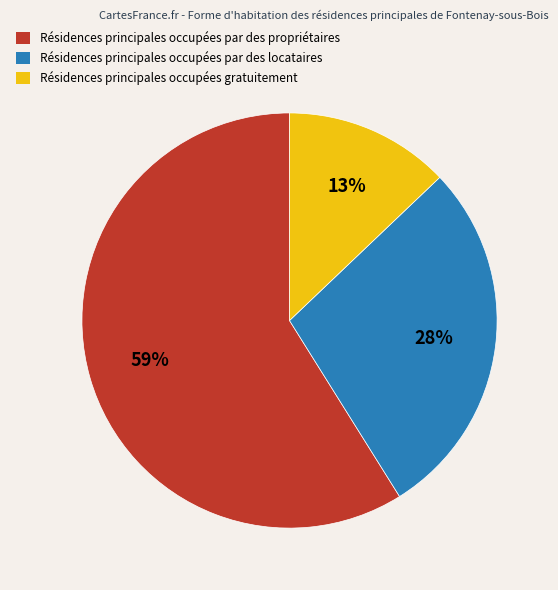

To the nearest percent, what is the average slice percentage?

33%